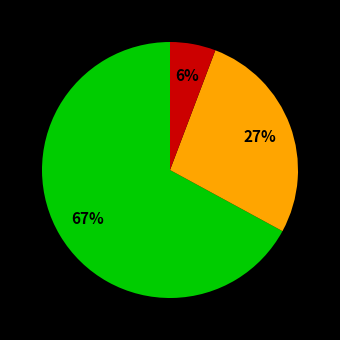

To the nearest percent, what is the difference between the largest and smallest slice percentages?

61%